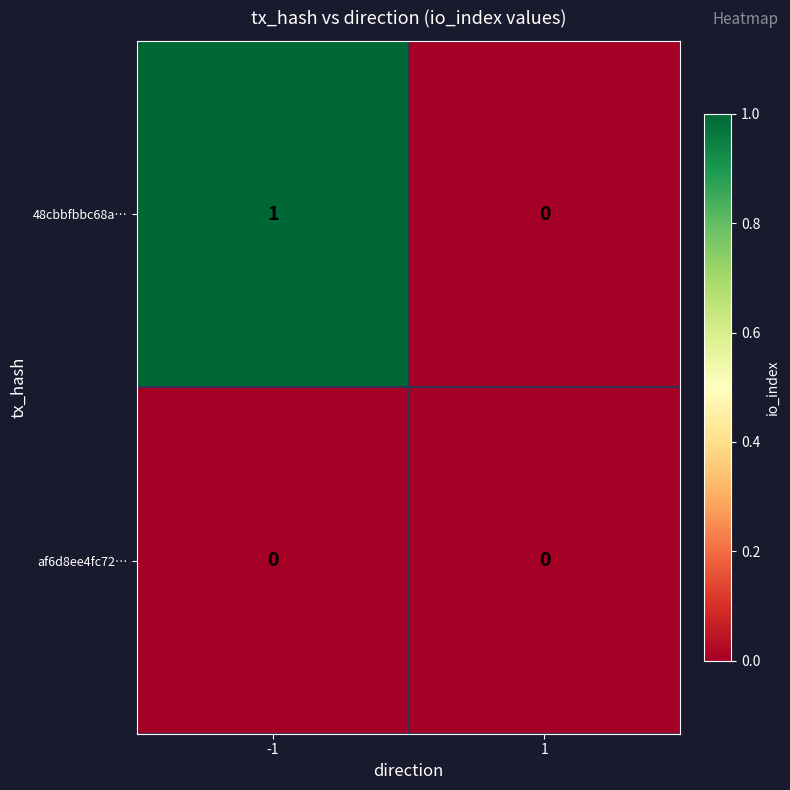

True or false: af6d8ee4fc72… has a value of 0 at 1.

True